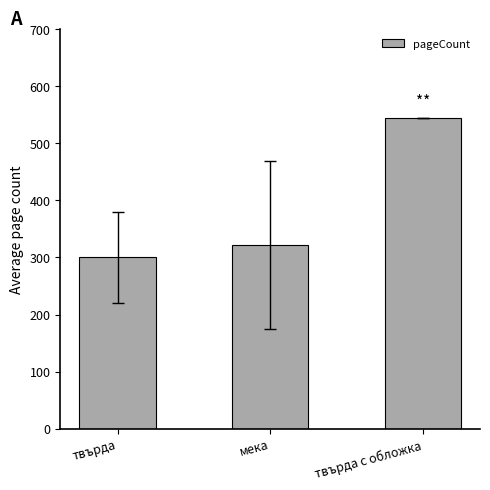

List the labels in order of value, smallest first.

твърда, мека, твърда с обложка